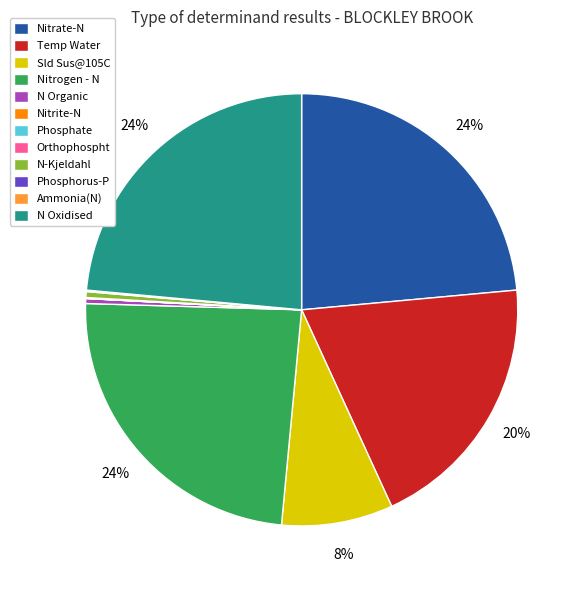

What percentage is the N Oxidised slice, to the nearest percent?

24%